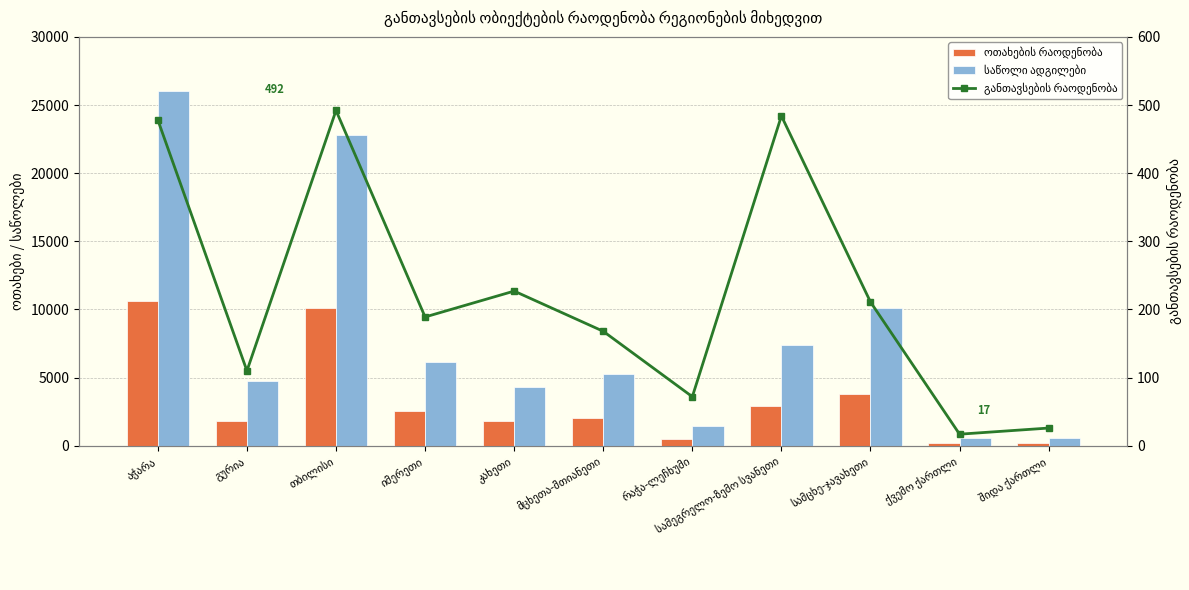

List the series in order of their peak value, lowest first.

განთავსების რაოდენობა, ოთახების რაოდენობა, საწოლი ადგილები